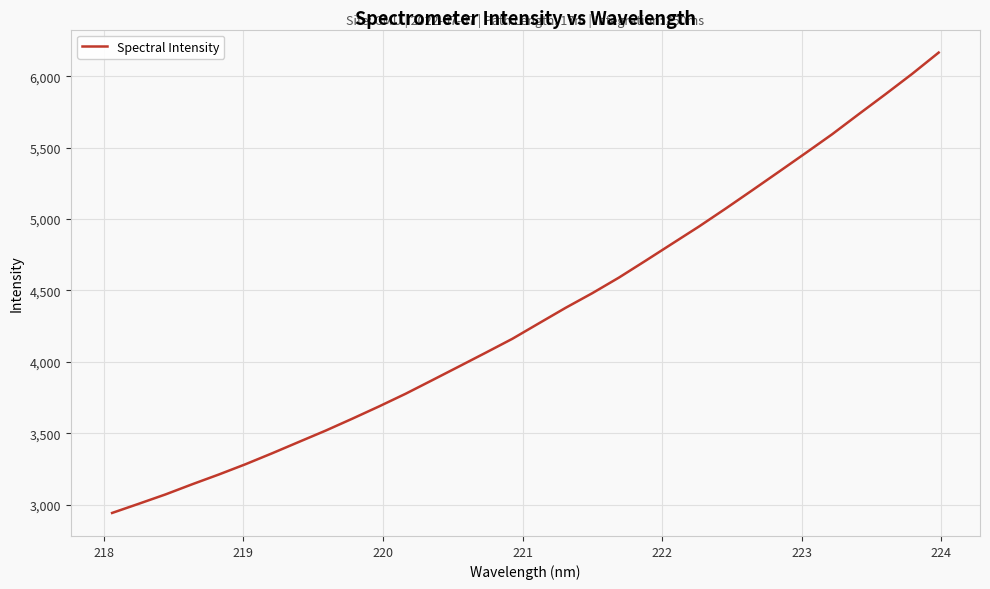

What is the average value?

4336.4